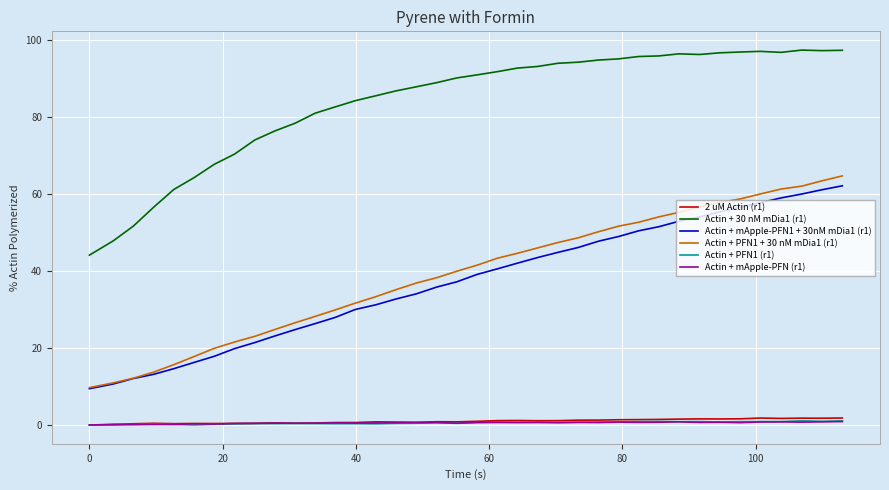

What is the average value of the Actin + PFN1 (r1) series?

0.6